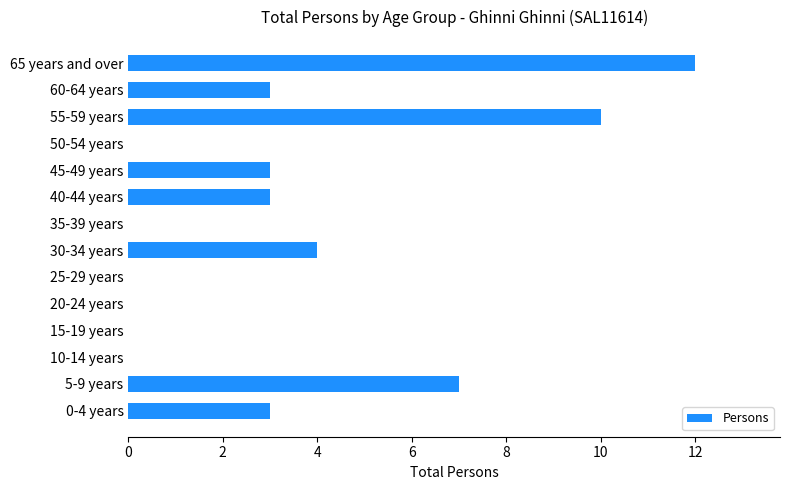

Reading bottom to top, list all the values displayed in this chart.

0-4 years=3	5-9 years=7	10-14 years=0	15-19 years=0	20-24 years=0	25-29 years=0	30-34 years=4	35-39 years=0	40-44 years=3	45-49 years=3	50-54 years=0	55-59 years=10	60-64 years=3	65 years and over=12